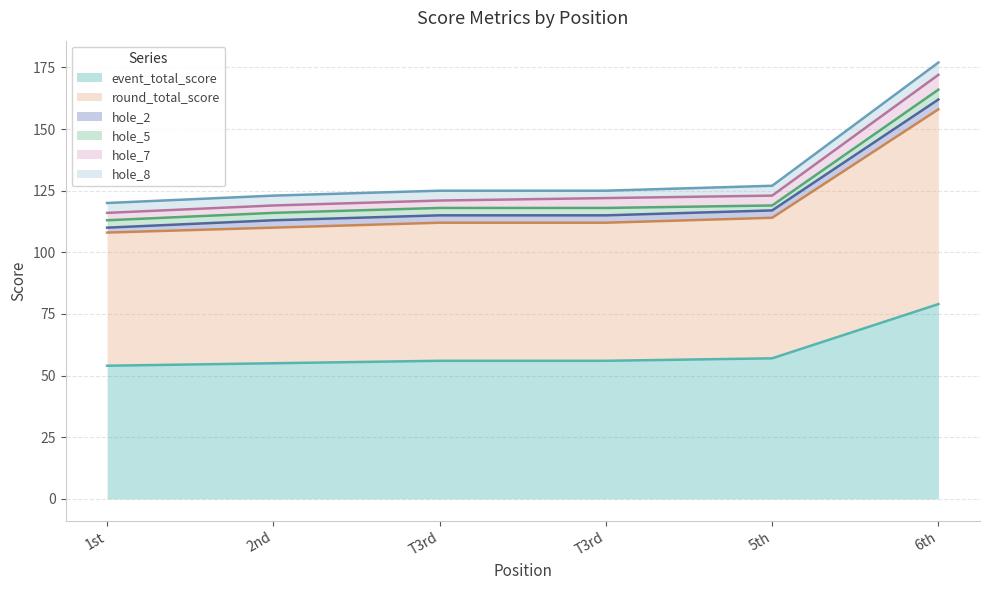

Does the chart display data point markers on the line(s)?

No